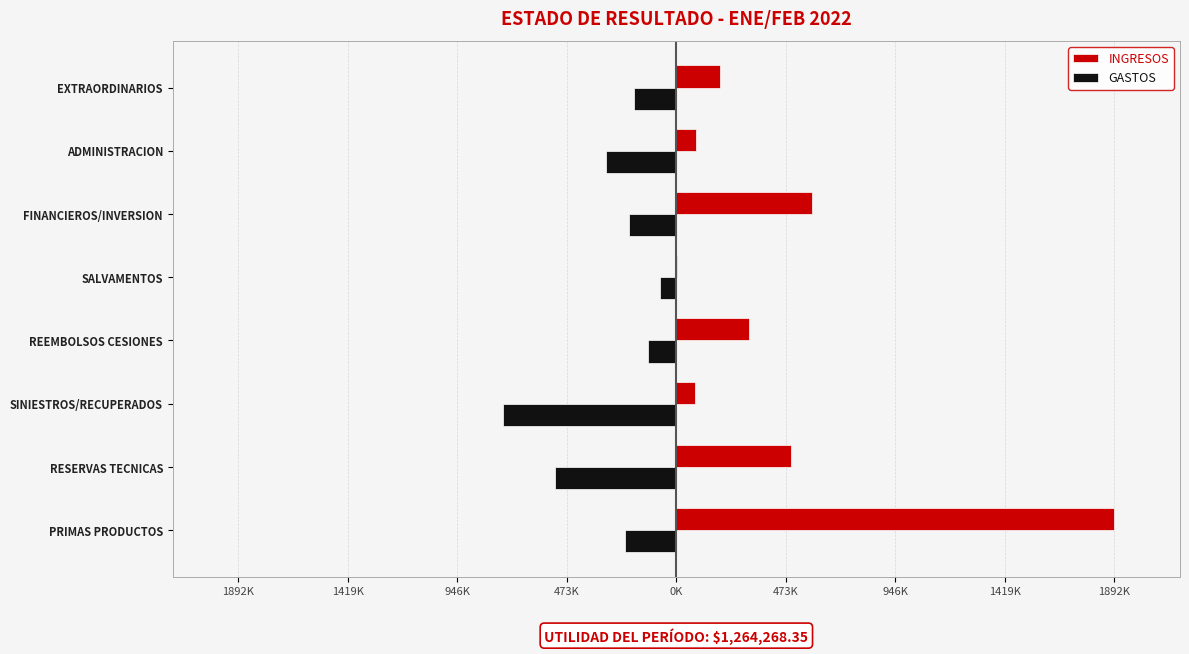

What is the average value of the GASTOS series?

-297321.0